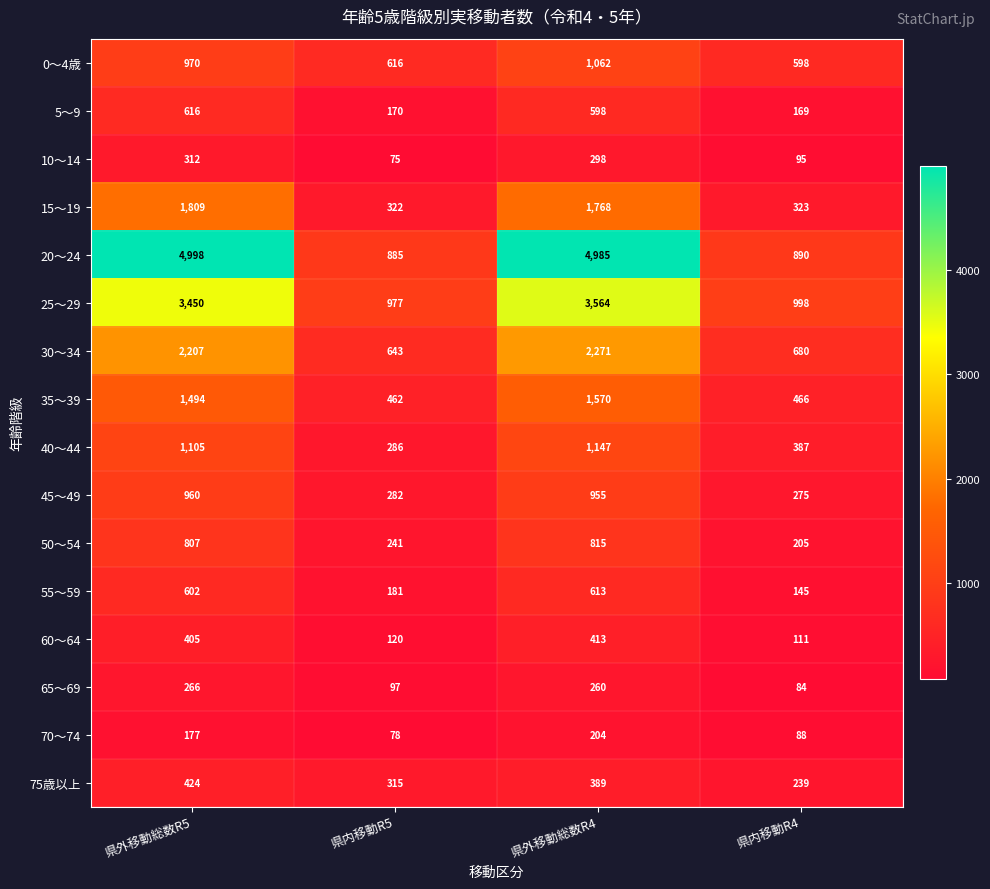

At which category is the sum across all series the highest?

県外移動総数R4